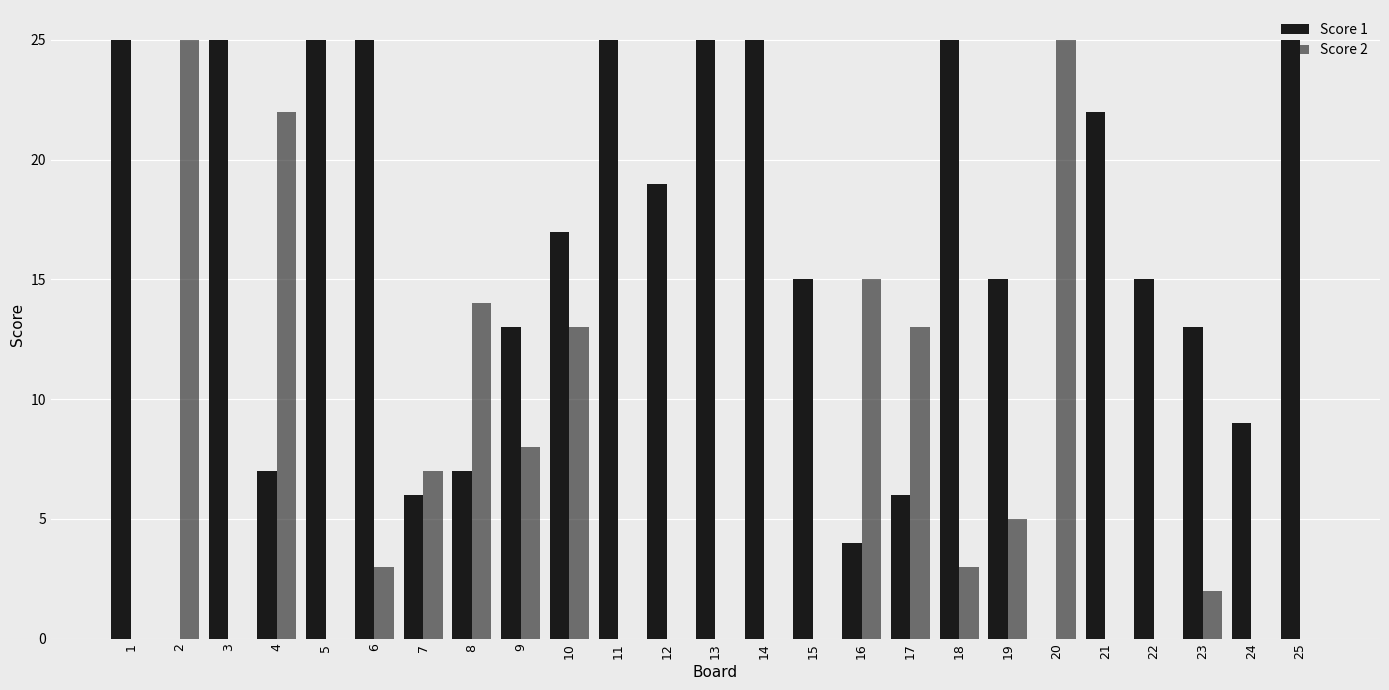

What is the spread (max minus min) of values at 24?

9